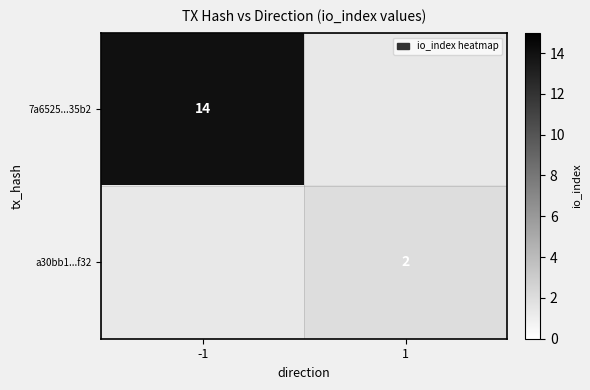

The value of 7a6525...35b2 at -1 is 19.2. True or false?

False